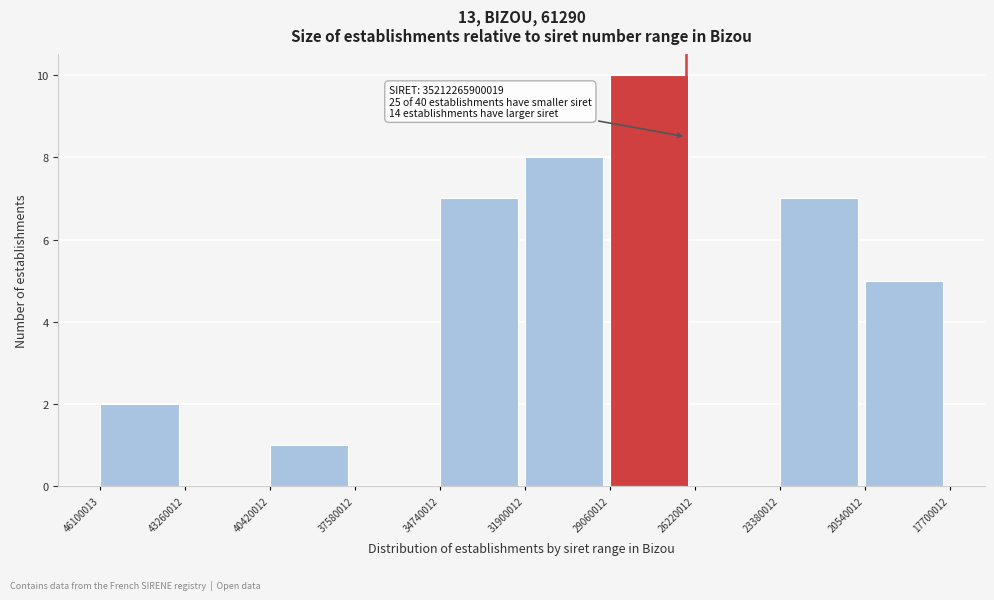

Reading right to left, list all the values displayed in this chart.

20540012=5	23380012=7	26220012=0	29060012=10	31900012=8	34740012=7	37580012=0	40420012=1	43260012=0	46100013=2